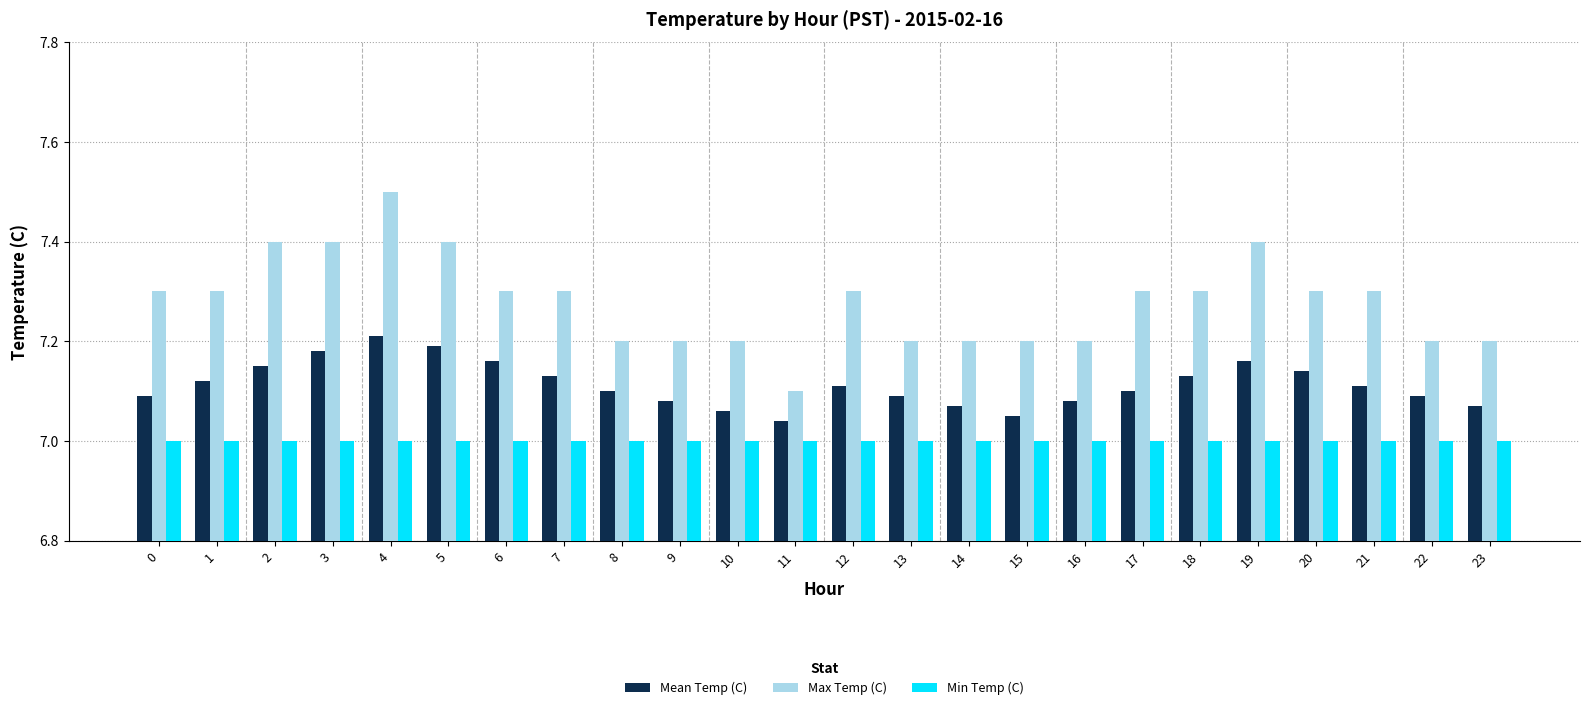

The value of Mean Temp (C) at 16 is 7.1. True or false?

True